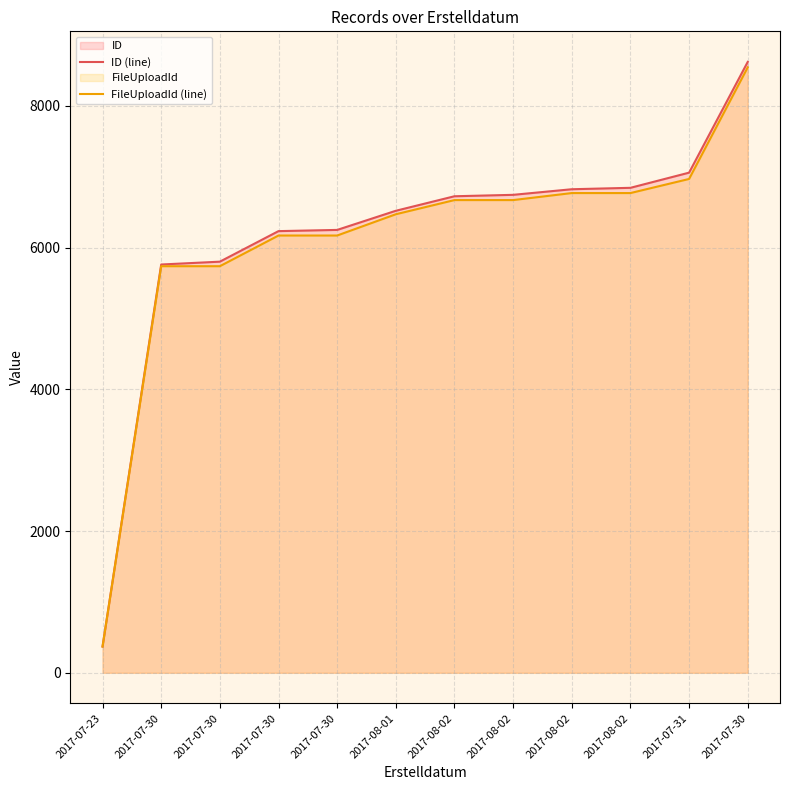

Between 2017-07-30 and 2017-08-02, which series saw the biggest shift?

ID (line)